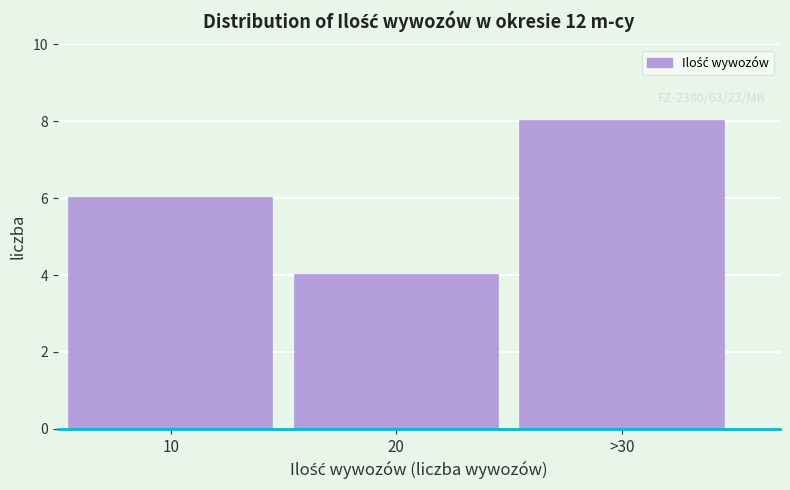

Reading left to right, transcribe all the data shown in this chart.

10=6	20=4	>30=8